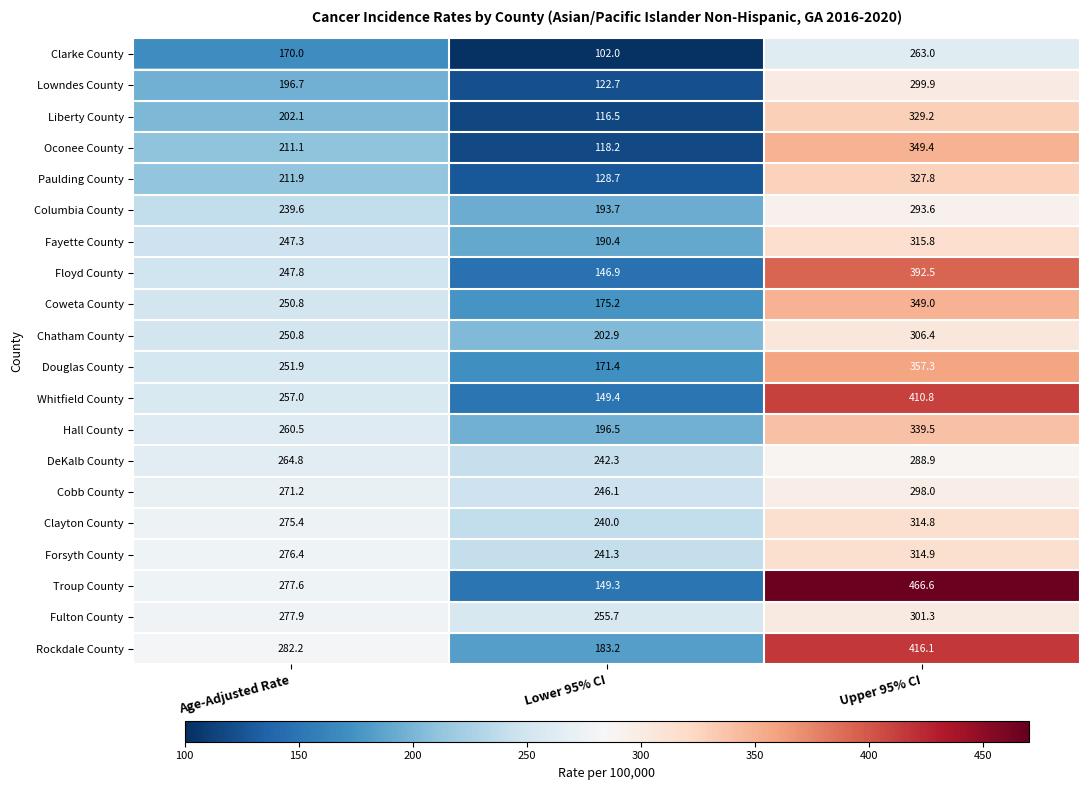

What is the total value across all series at Upper 95% CI?

6734.8